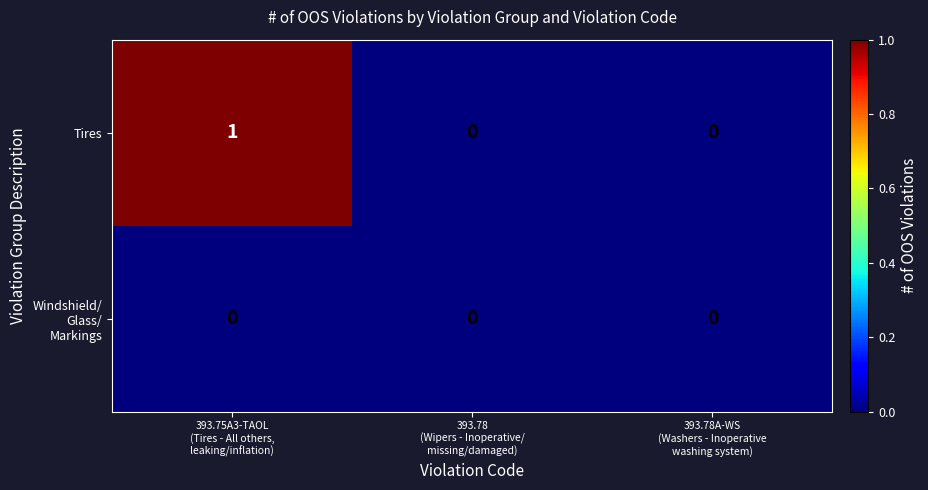

Which series has the largest total across all categories?

Tires